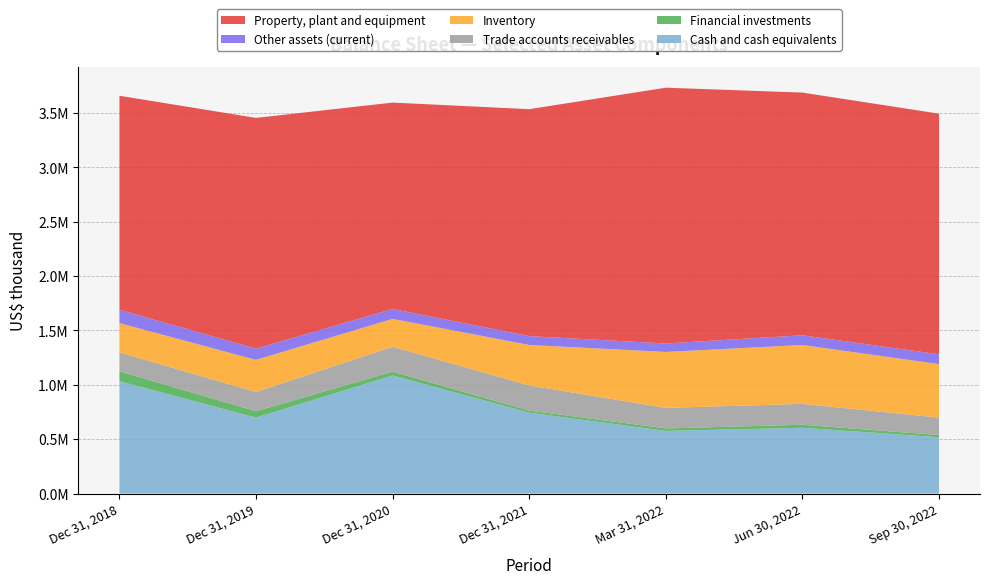

Reading right to left, what are all the values shown in this chart?

Cash and cash equivalents: 517833	605028	576192	743817	1086163	698618	1032938
Financial investments: 20030	27541	22758	19202	35044	58423	91878
Trade accounts receivables: 160226	192314	189014	231174	229032	177231	173204
Inventory: 492673	541716	514557	372502	256522	295258	269705
Other assets (current): 89790	89196	77776	81119	91141	103134	122857
Property, plant and equipment: 2213752	2232352	2352932	2087730	1898296	2122690	1968451